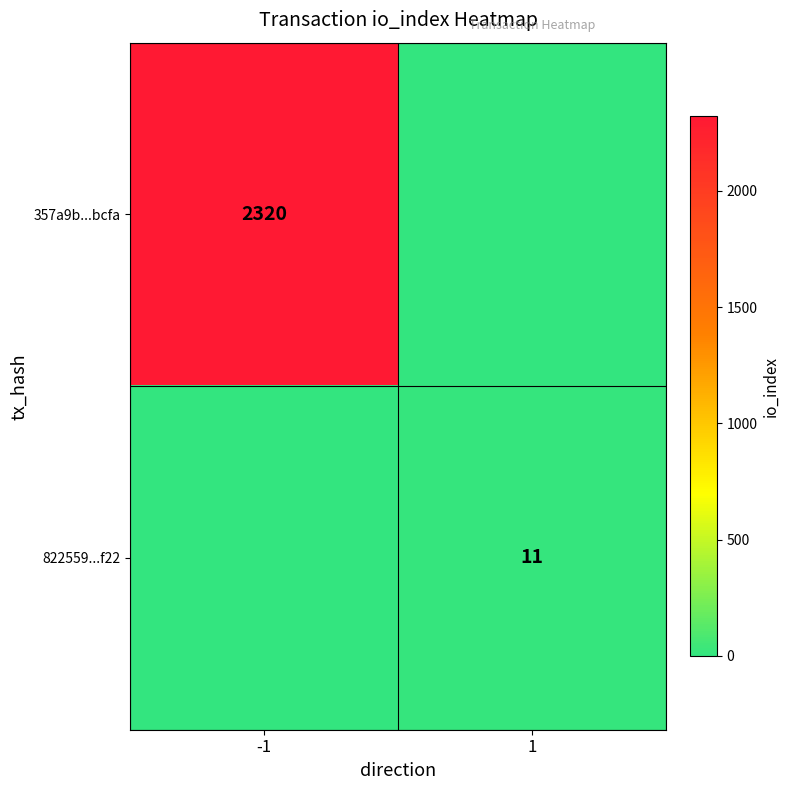

The value of 357a9b...bcfa at -1 is 2320. True or false?

True